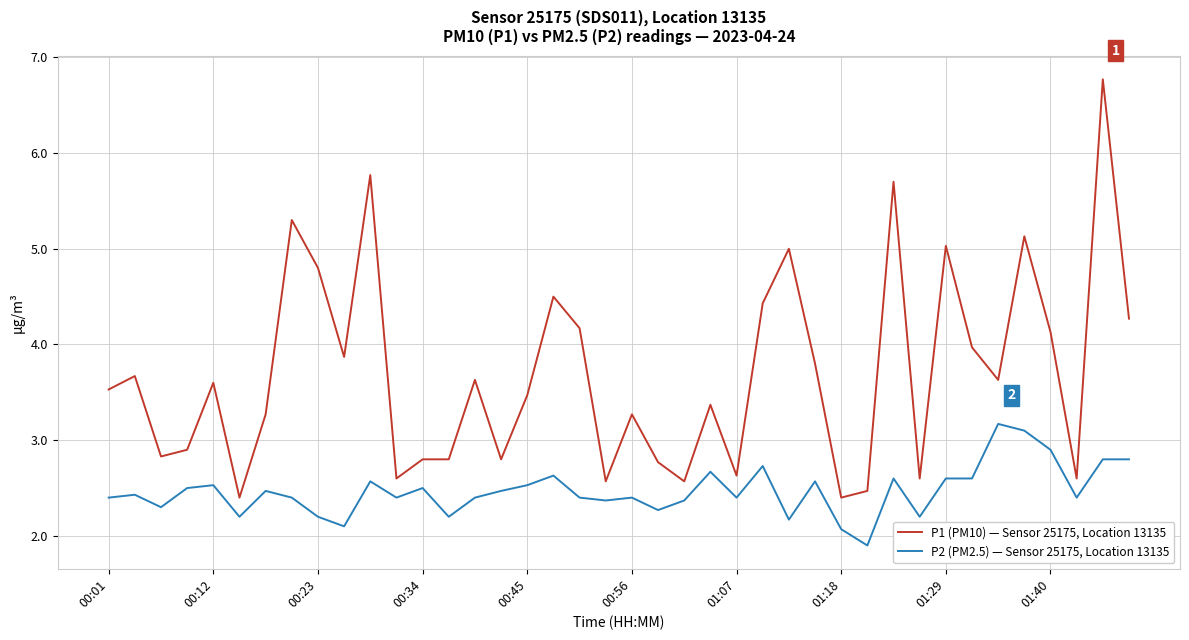

Which series has the largest range (max minus min)?

P1 (PM10) — Sensor 25175, Location 13135